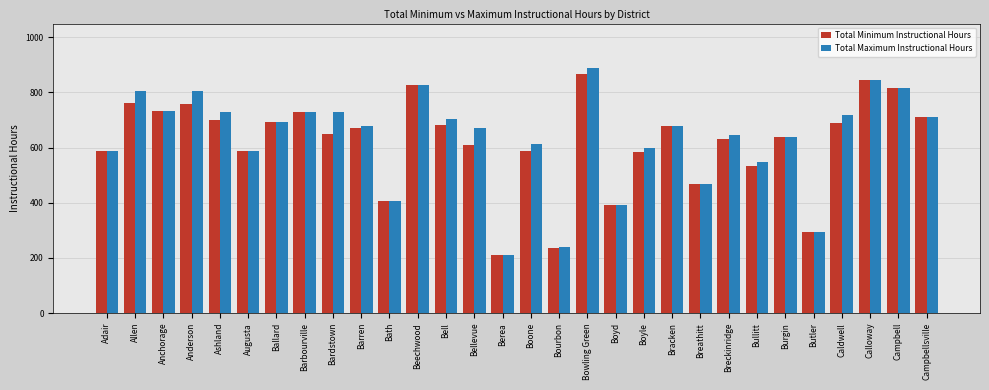

Count the number of categories in the chart.

30